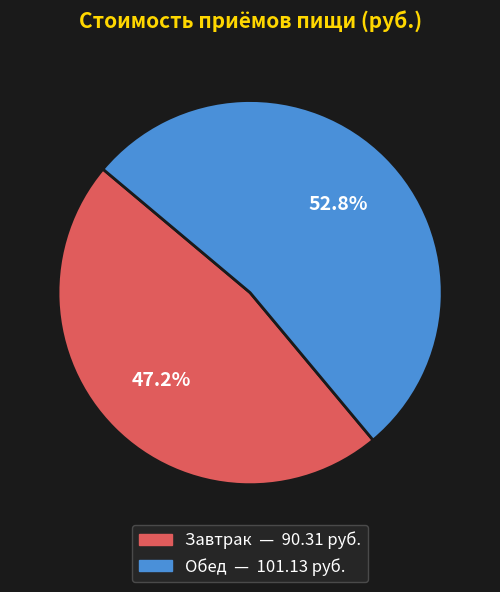

Which slice is the smallest?

Завтрак